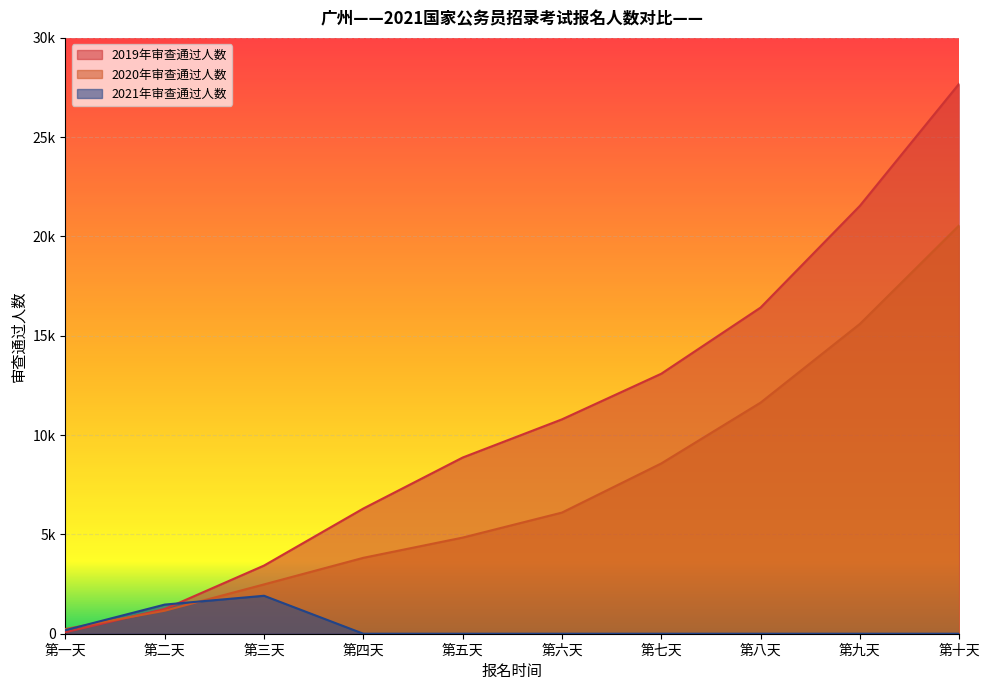

Which has a higher value, 第九天 or 第五天?

第九天